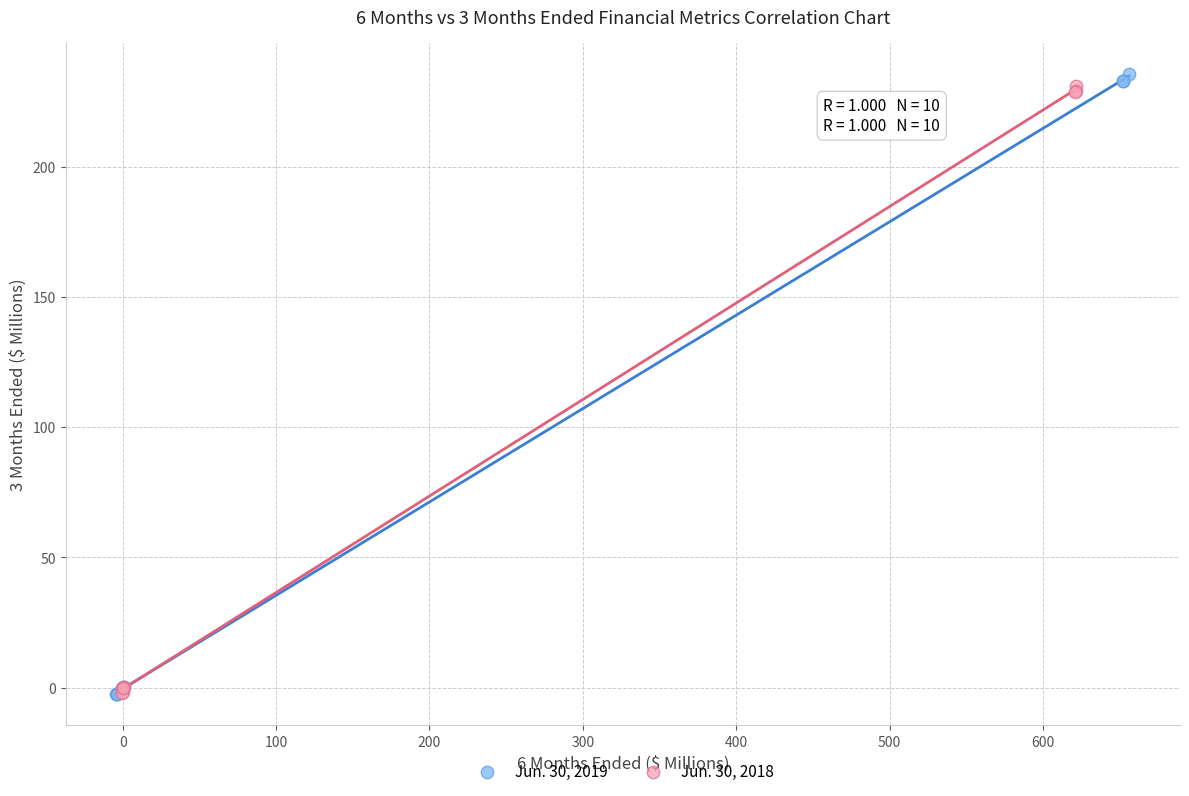

Which series has the widest spread of Y values?

Jun. 30, 2019